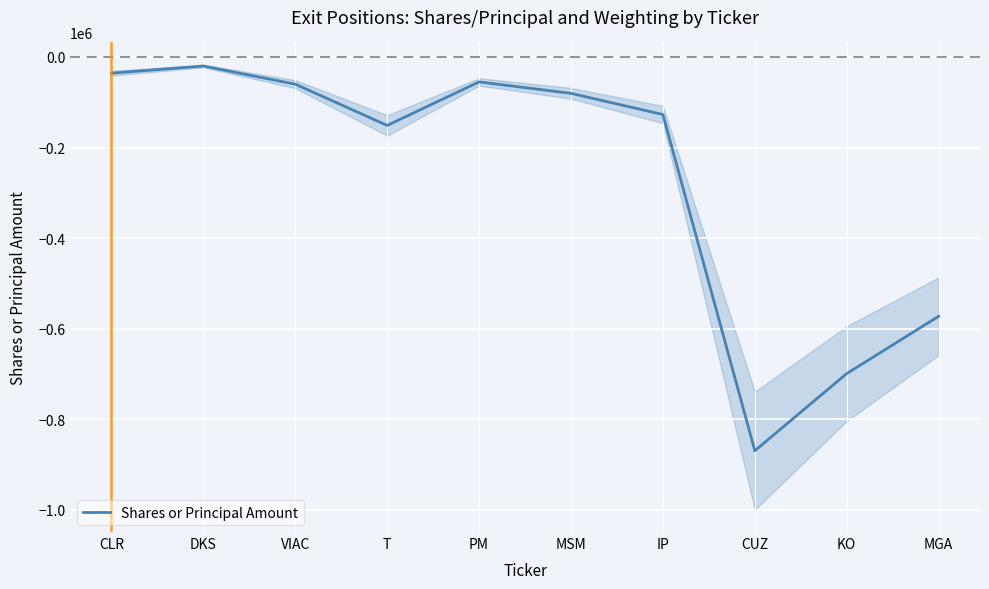

What is the minimum value shown in the chart?

-869393